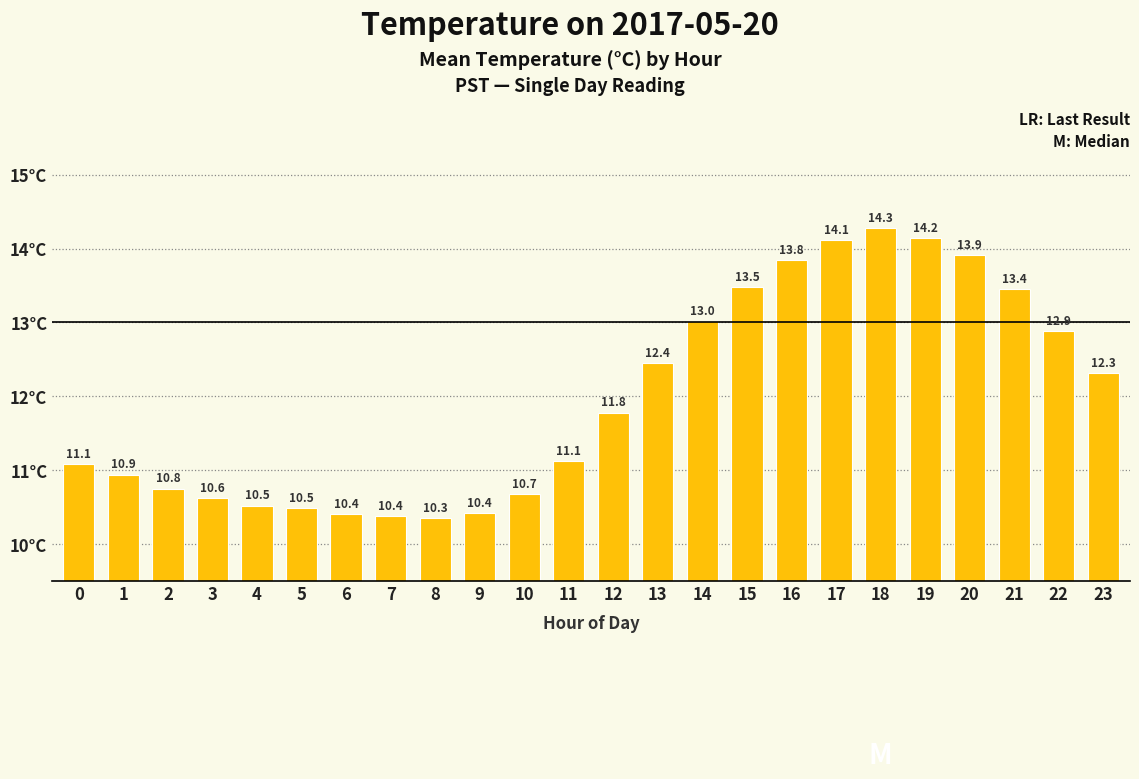

At which category does the chart reach its peak across all series?

18